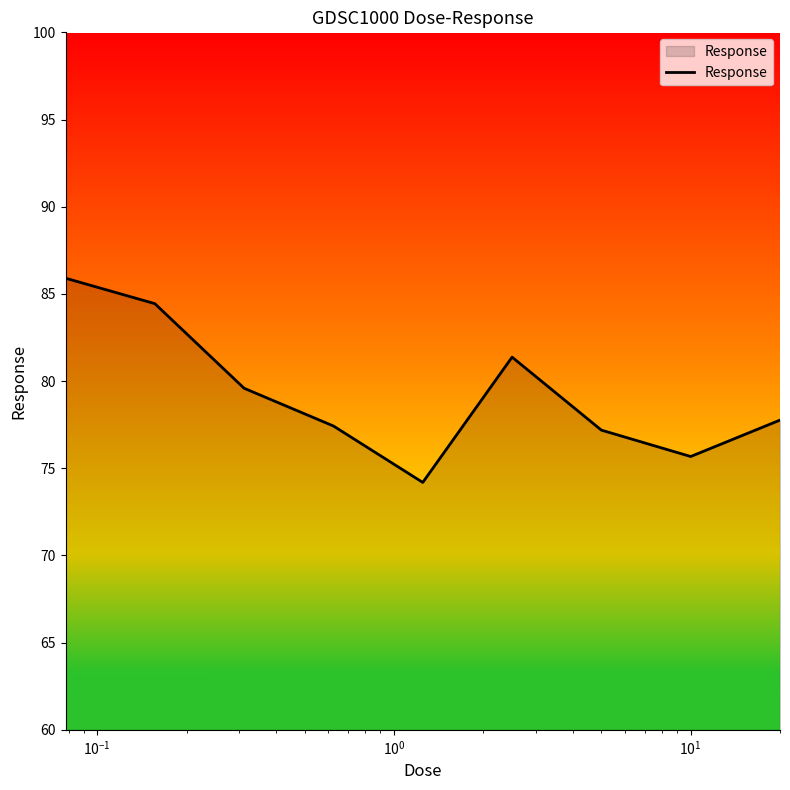

What is the smallest value displayed?

74.2